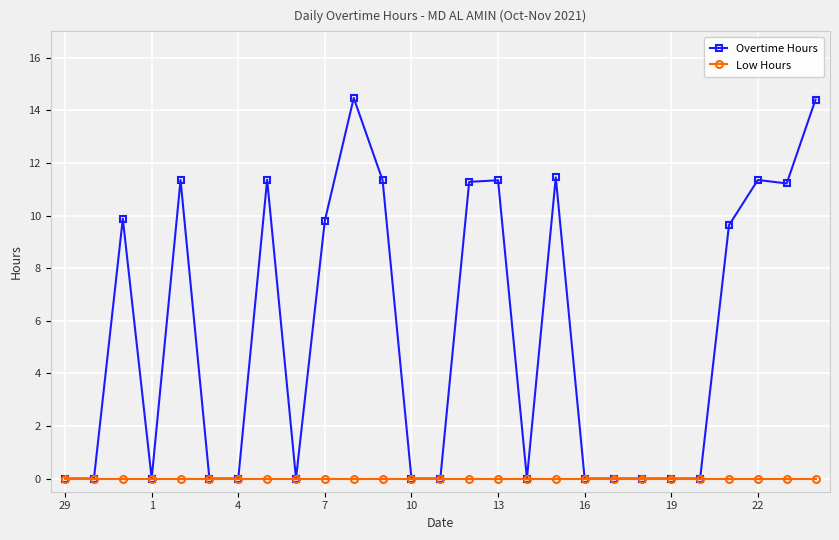

List the series in order of their overall mean, lowest first.

Low Hours, Overtime Hours